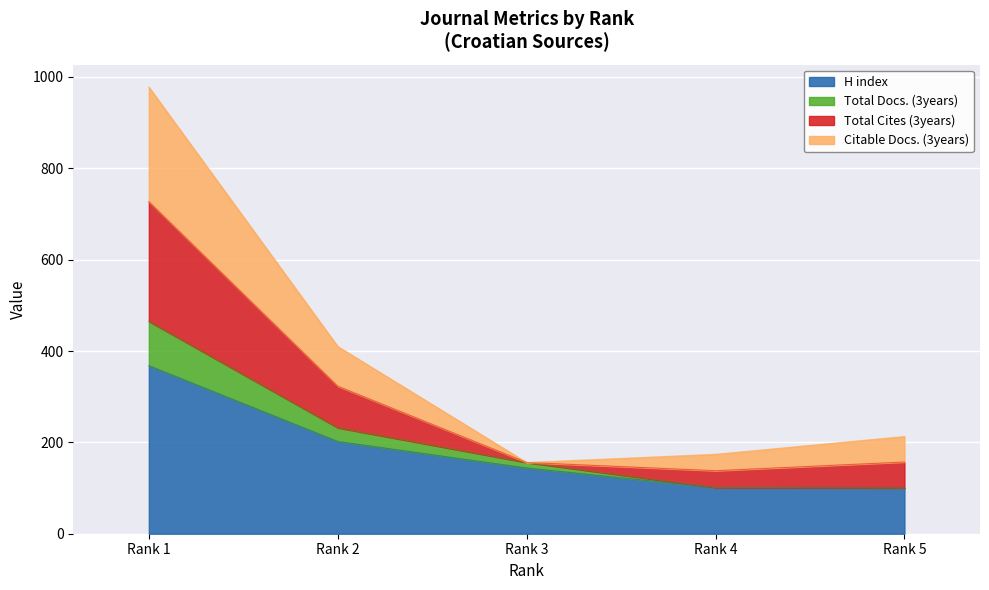

How many values in the Total Cites (3years) series exceed 213?

2